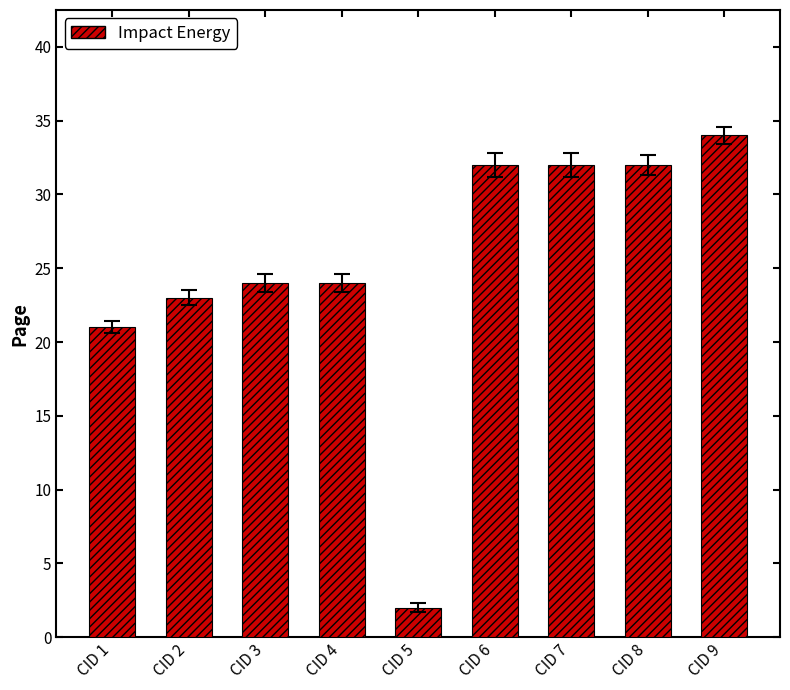

What is the value of the 6th bar from the left?

32